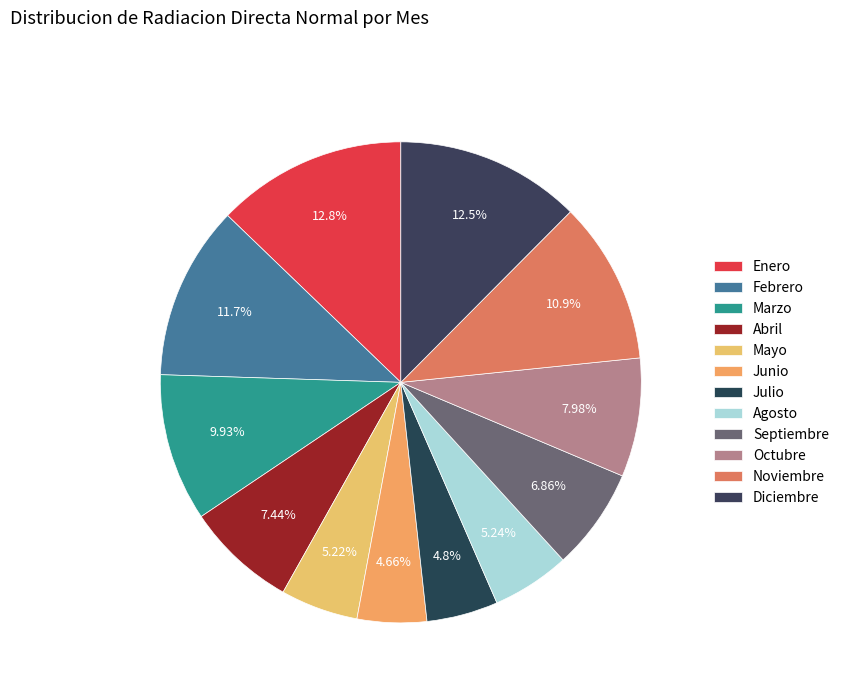

How many slices are in this pie chart?

12